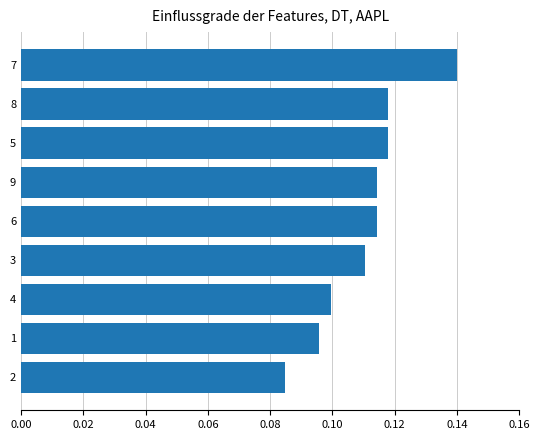

Which has a higher value, 5 or 4?

5